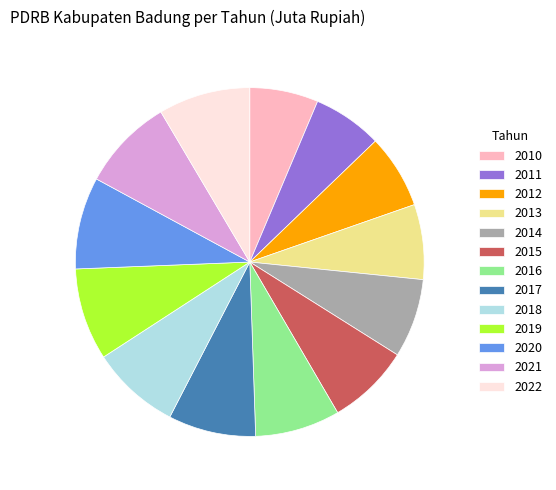

Do 2015 and 2011 together represent more than half of the pie?

No